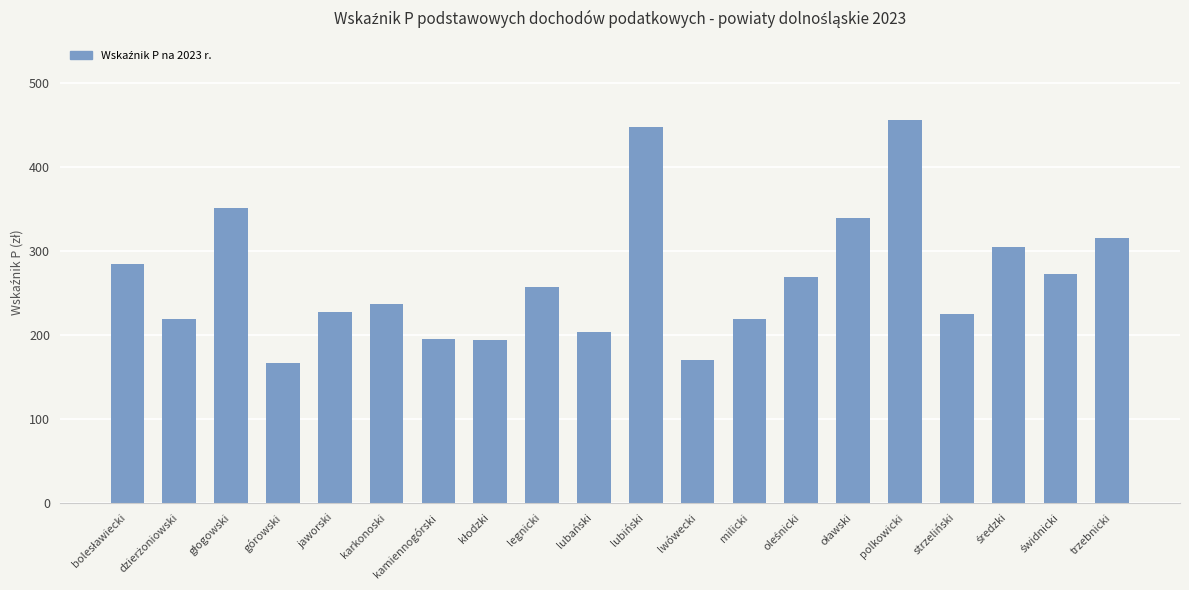

What is the change in value from górowski to jaworski?

+60.9